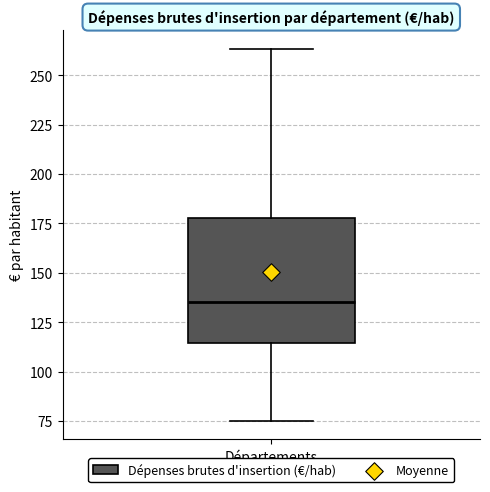

Transcribe this box plot: give where the median line is, the range the box spans, and where the two whiskers end, as read against the y-axis. The values are not printed on the chart, so give them approximately, as read against the axis.

median 135, box 115 to 180, whiskers 75 to 265